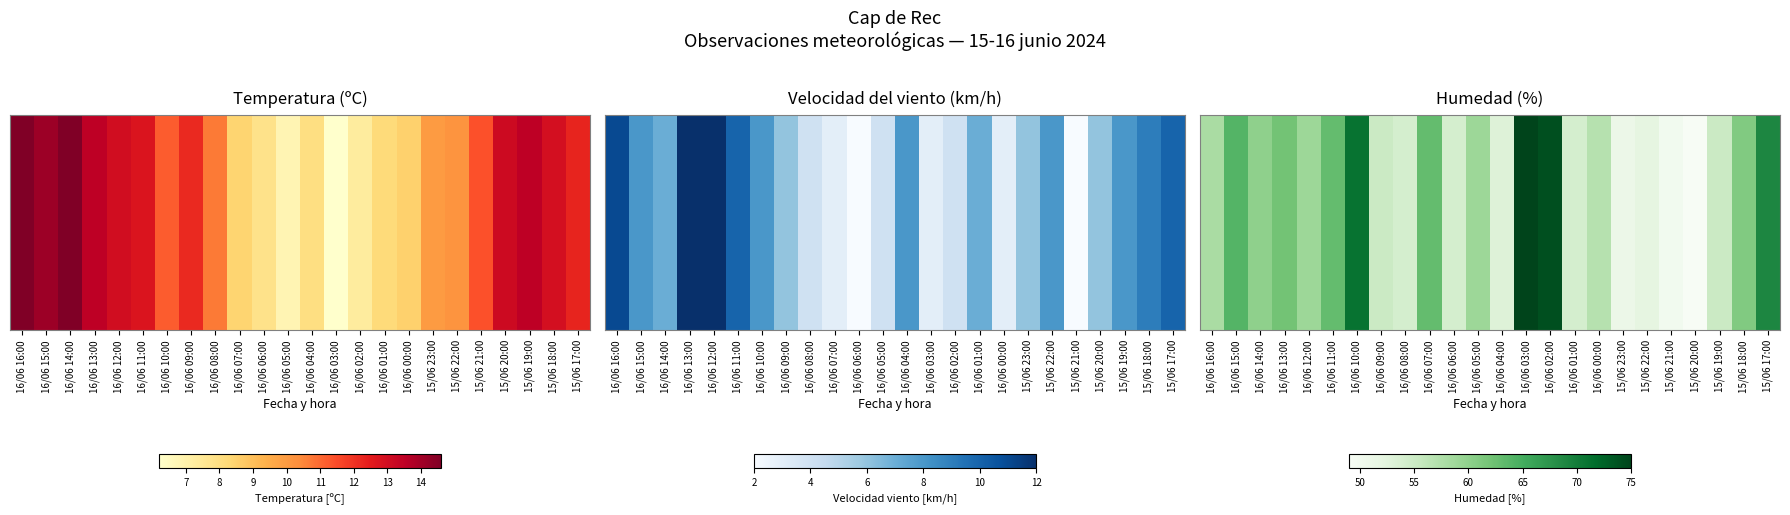

Where does the data first go above 59?

16/06 15:00